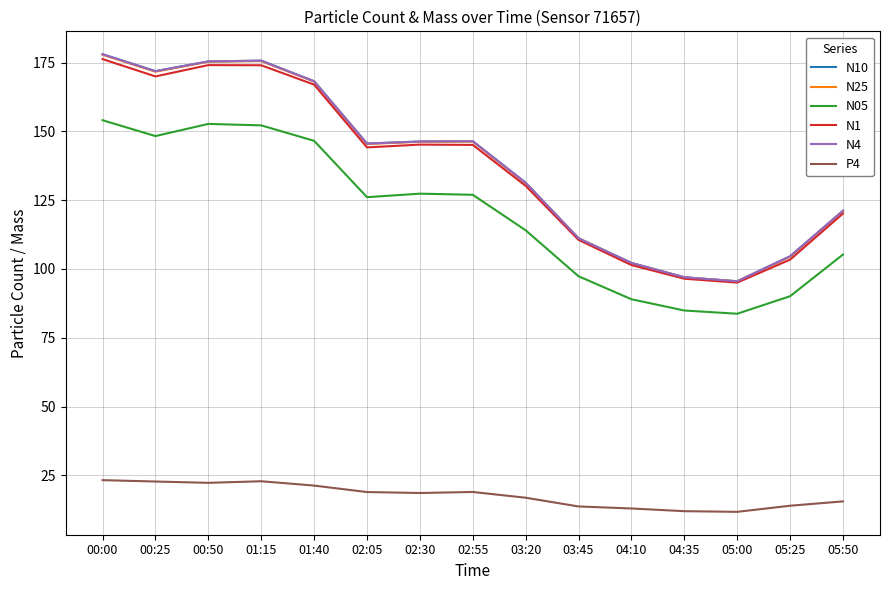

Where is N05 nearest to the value 118?

03:20